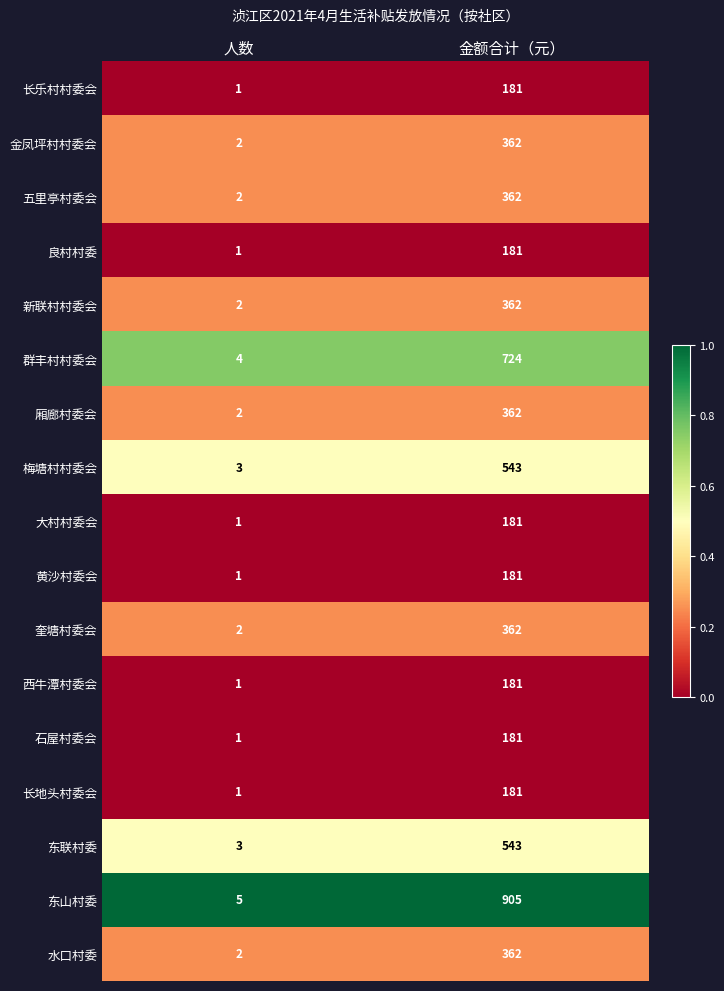

At which category does the chart reach its minimum across all series?

人数